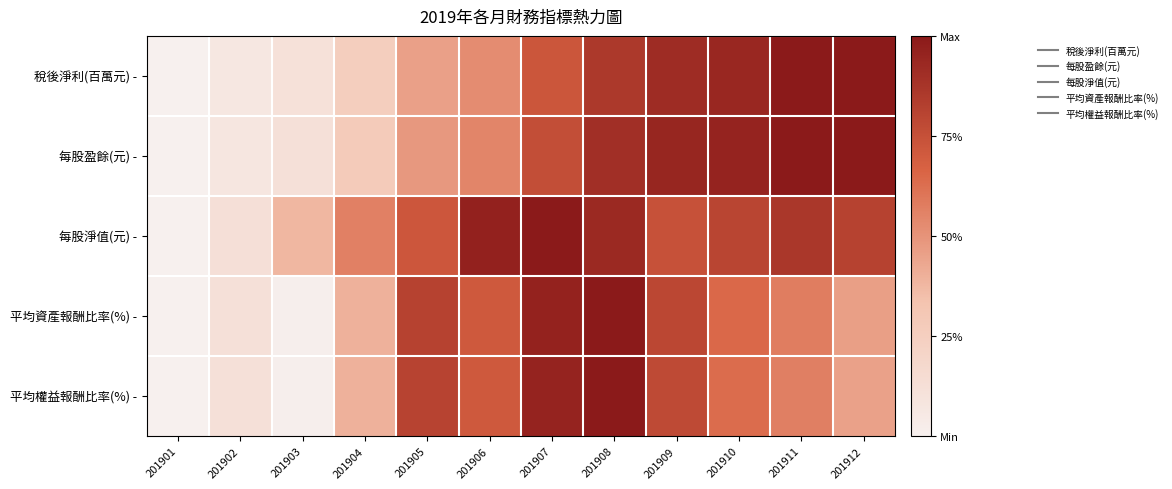

Between 201910 and 201903, which is larger?

201910